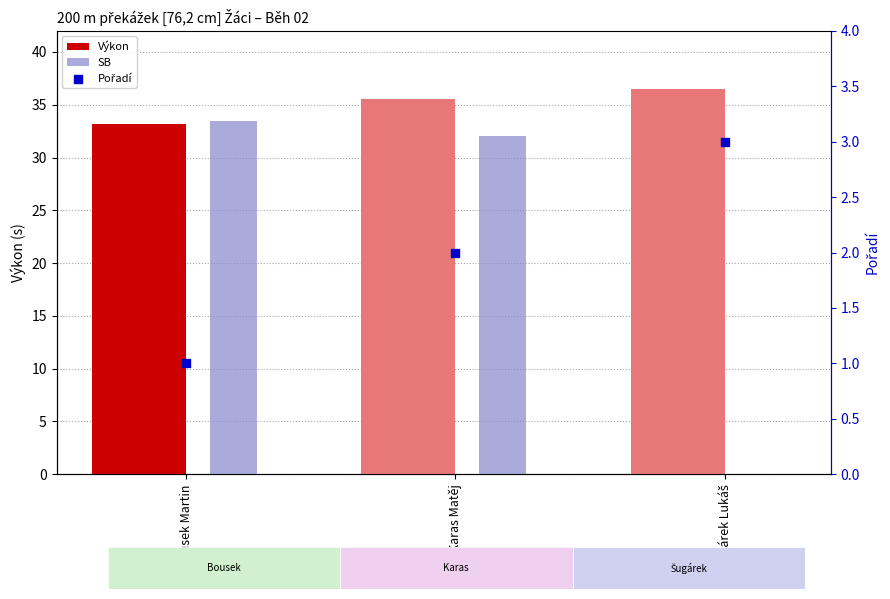

What are all the series names shown in the legend?

Výkon, SB, Pořadí